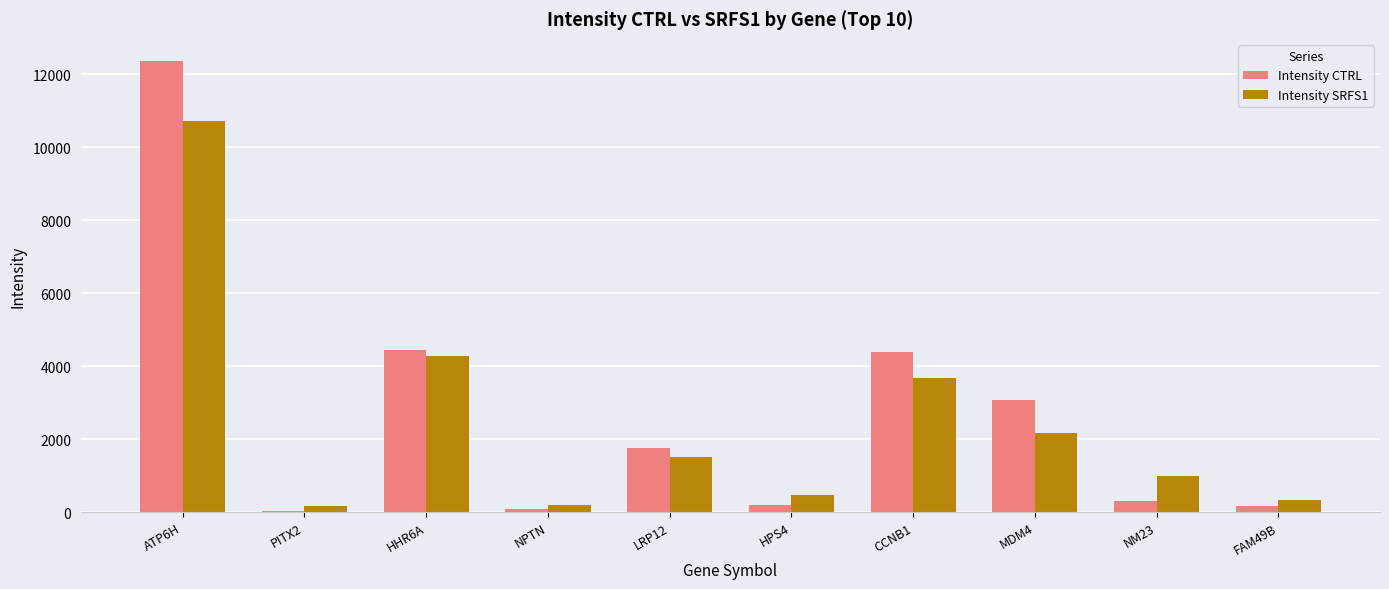

How many data points in Intensity SRFS1 are less than 1513?

5